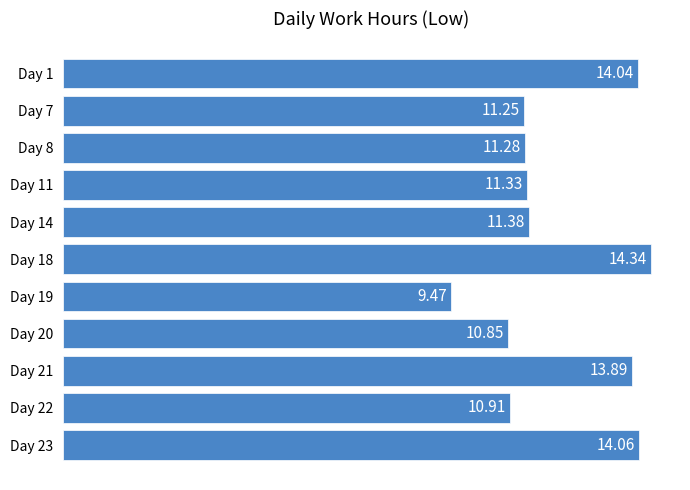

Are the bars grouped side by side (vs. stacked)?

No